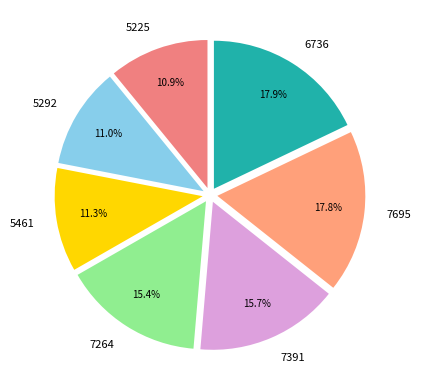

Is there any slice that represents more than half of the pie?

No